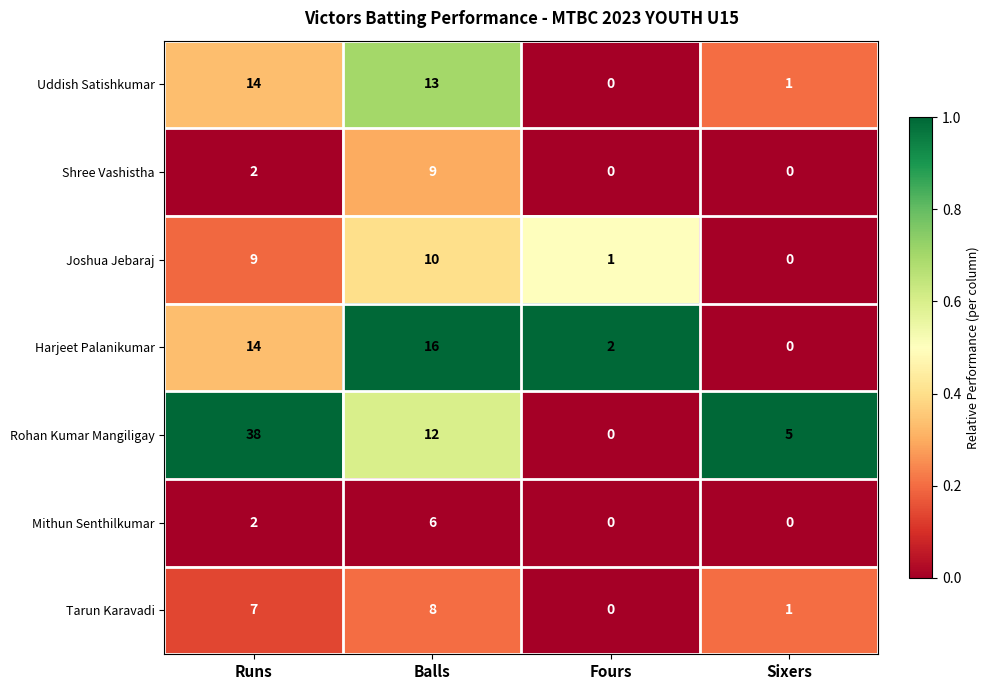

At which label does Tarun Karavadi reach its minimum?

Fours